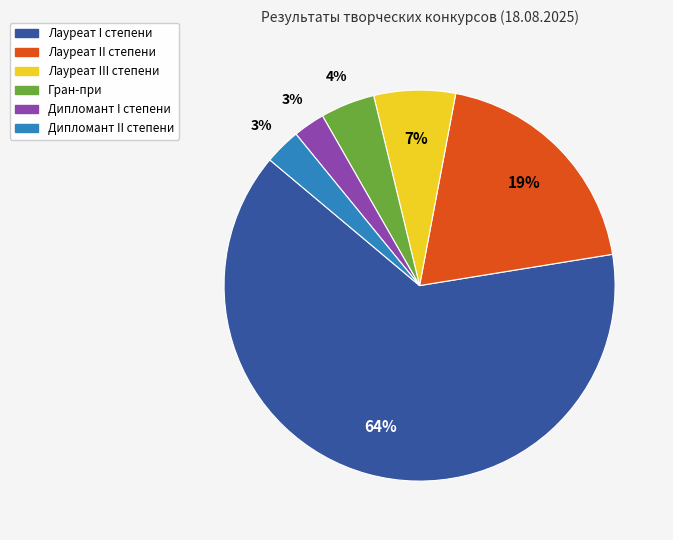

To the nearest percent, what portion does Дипломант I степени represent?

3%